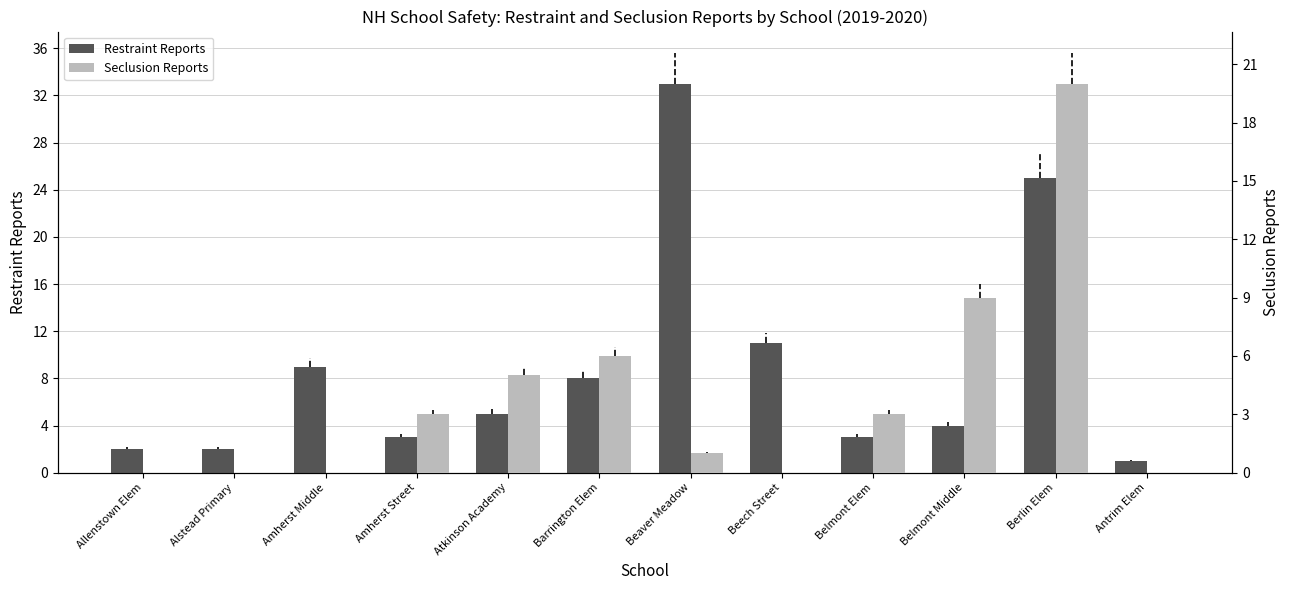

Is it true that Seclusion Reports equals 2 at Belmont Elem?

False